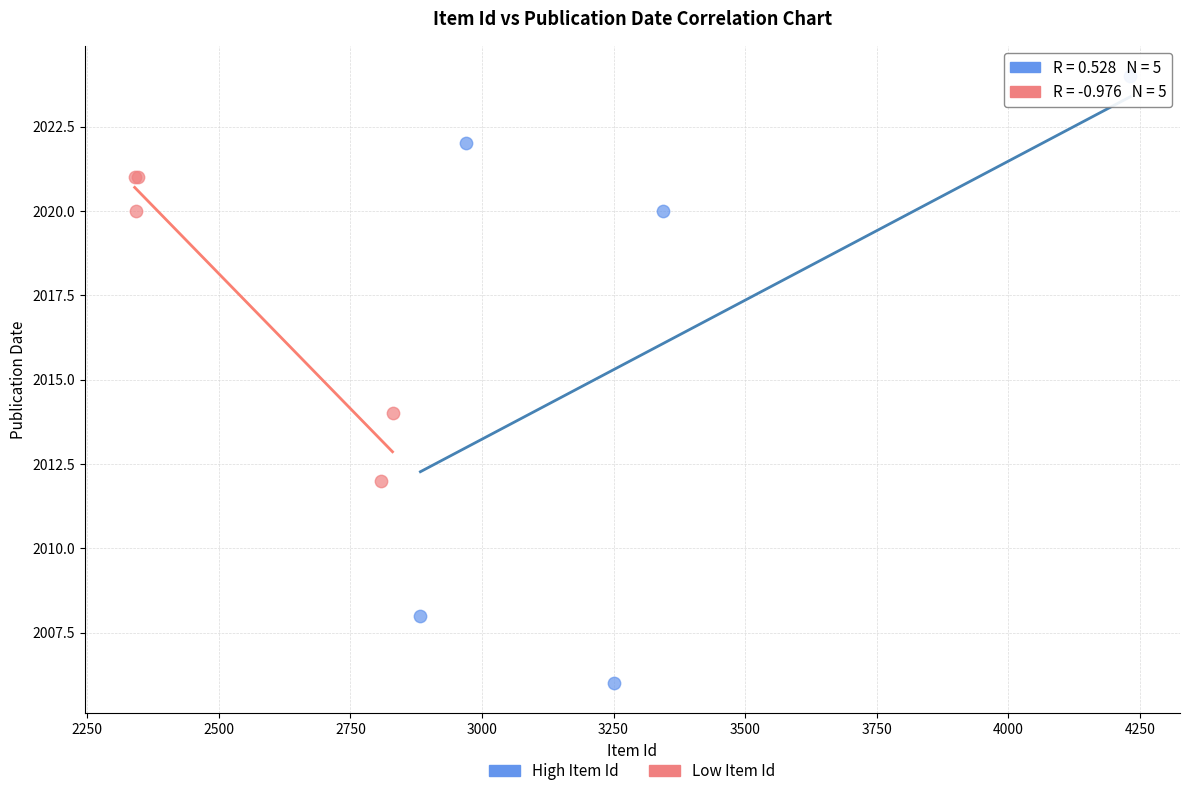

Which series has the widest spread of Y values?

High Item Id